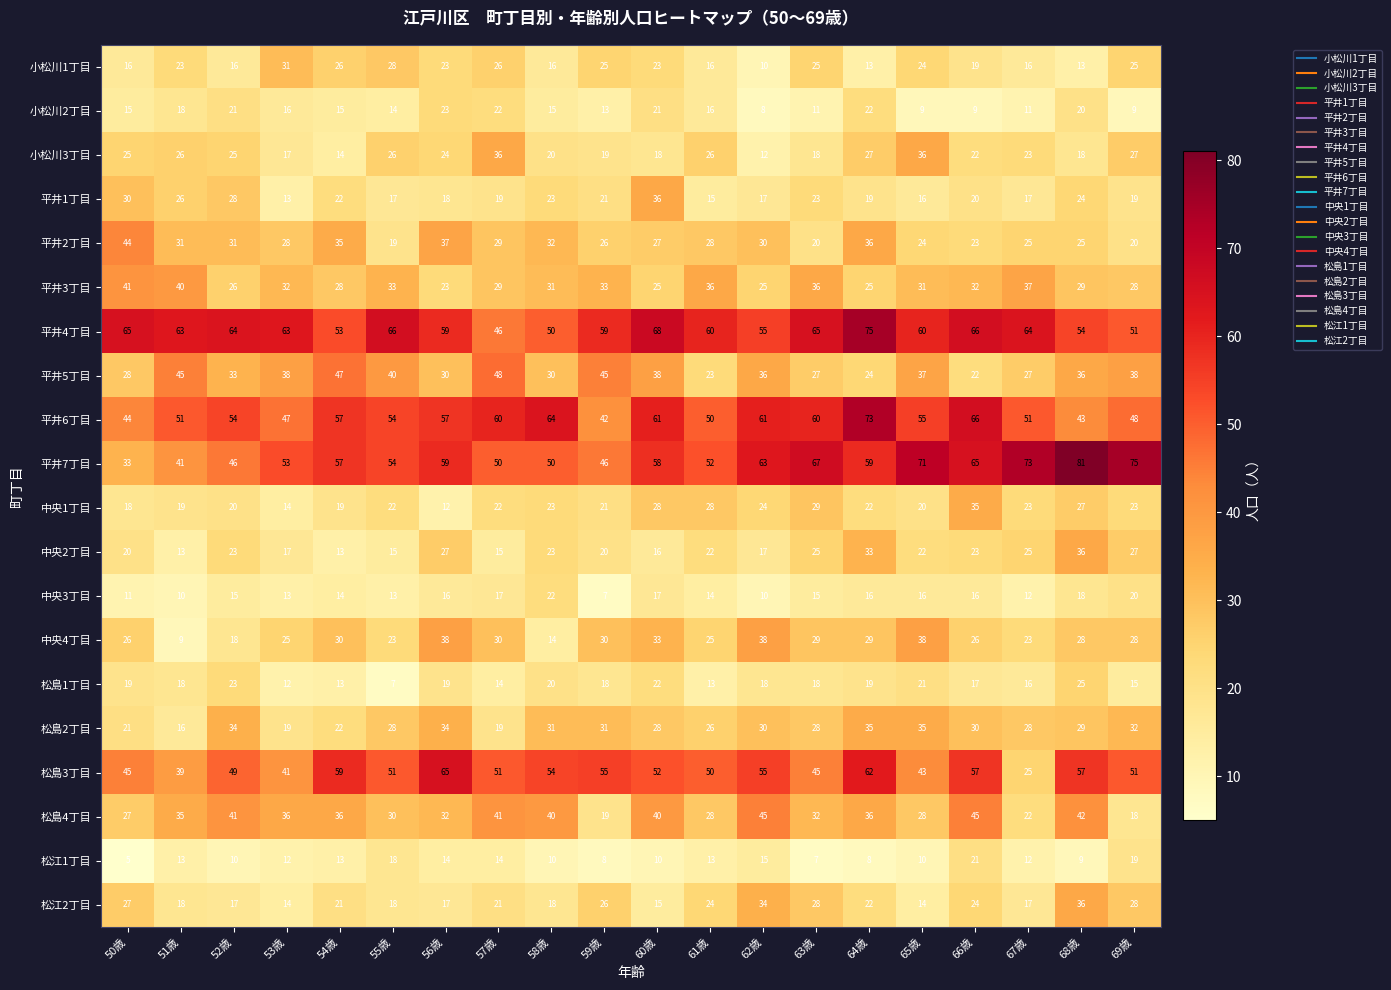

Is it true that 中央2丁目 equals 12 at 50歳?

False